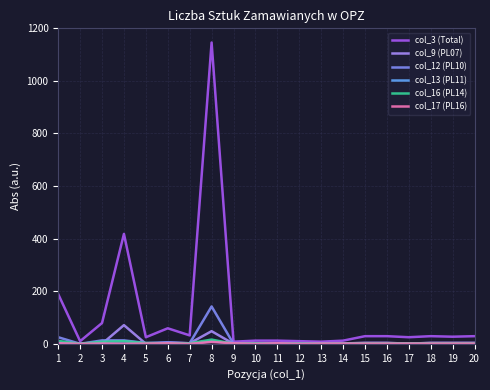

Does the chart display data point markers on the line(s)?

No